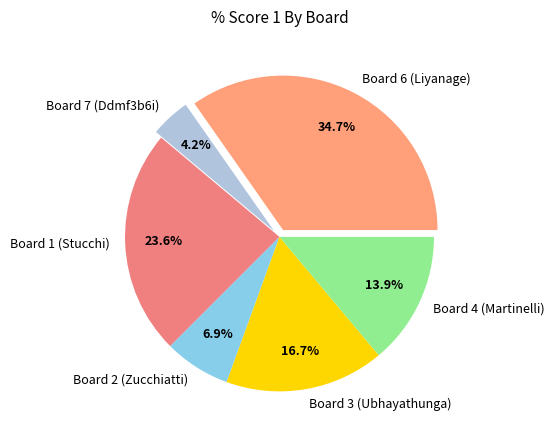

Is there a majority slice in this chart?

No